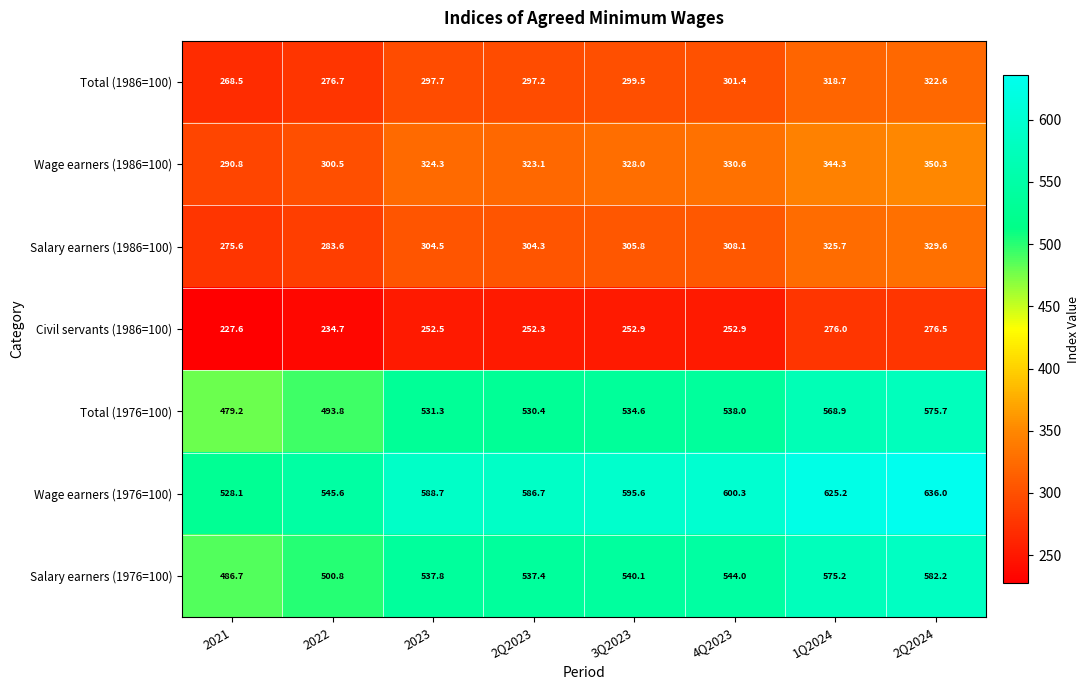

Which label corresponds to the smallest value in the chart?

2021